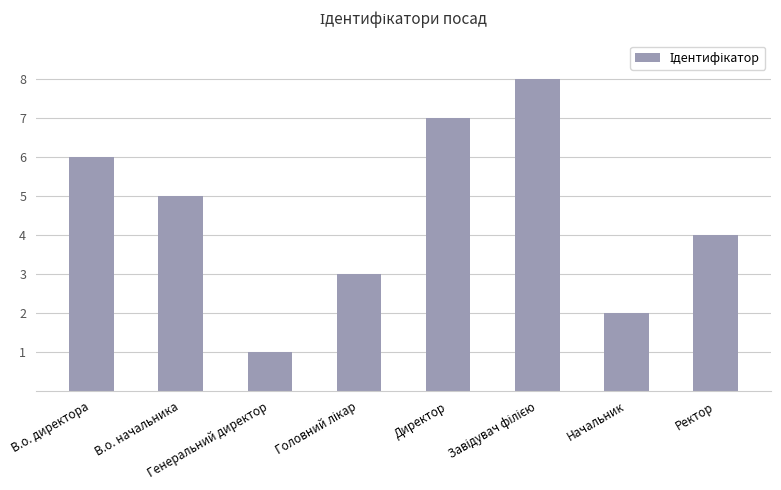

What is the difference between the second highest and minimum values?

6